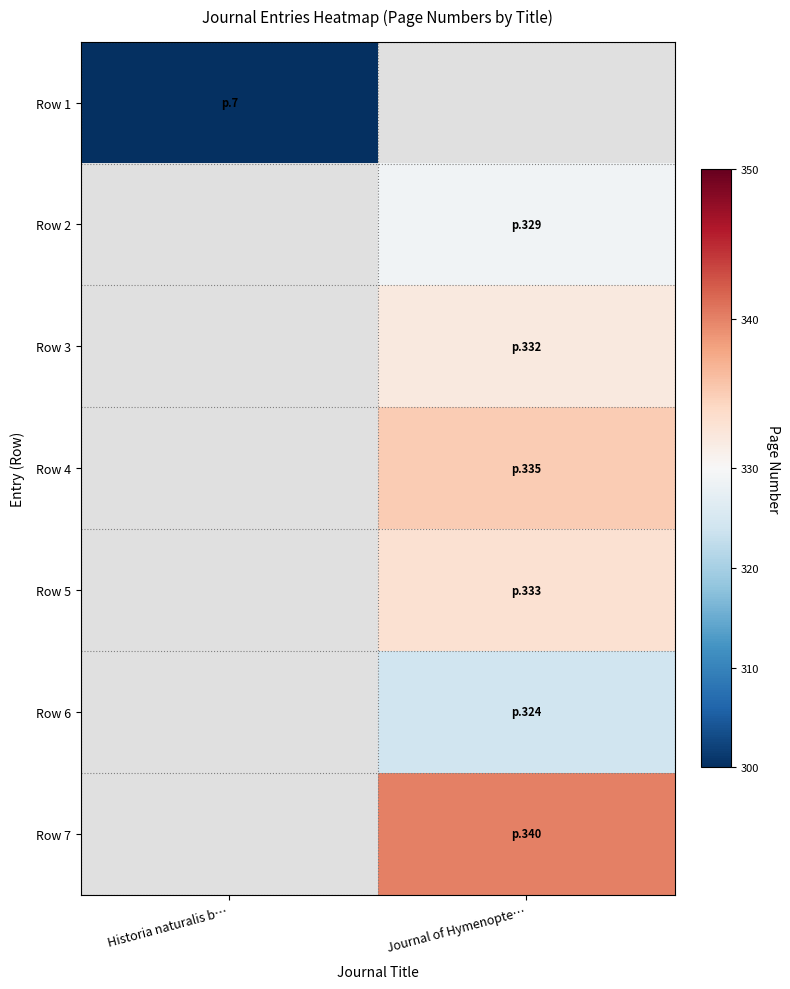

At how many categories does at least one series exceed 54?

1